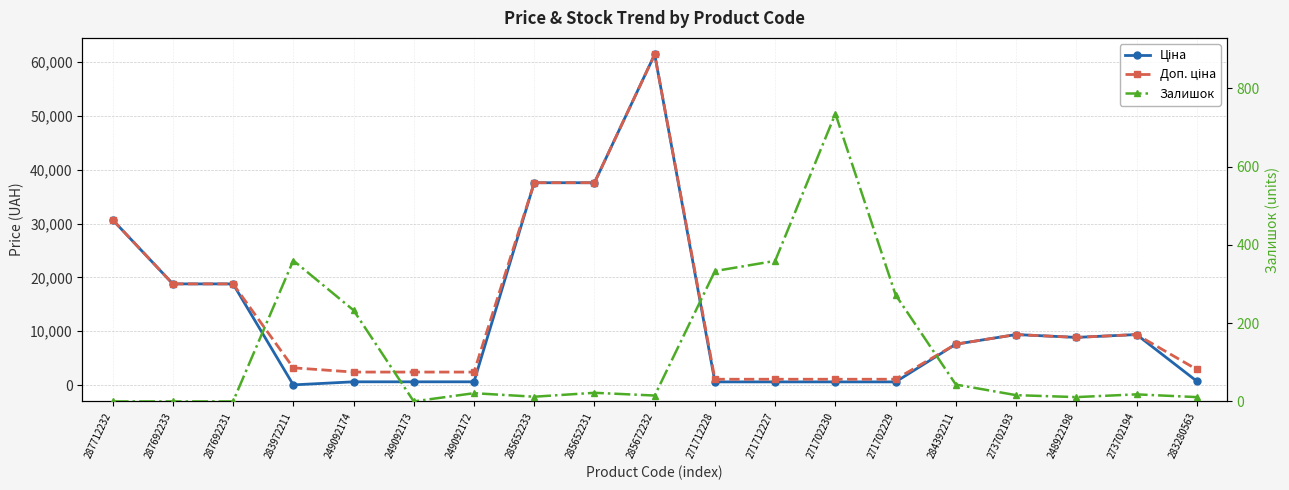

How many lines are shown in the chart?

3